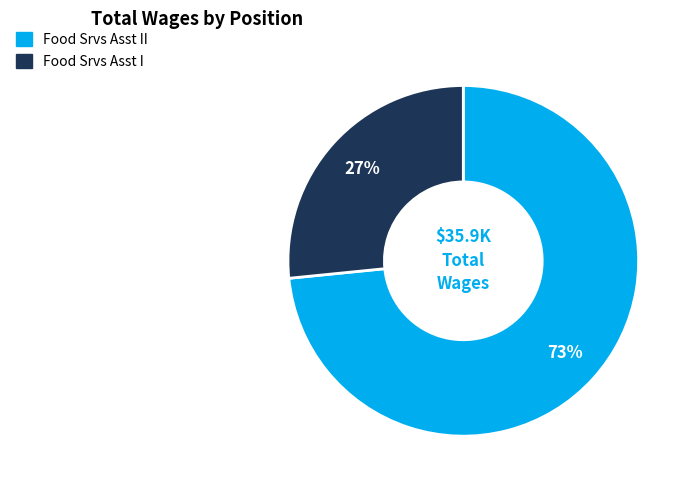

Count the number of slices in the pie.

2